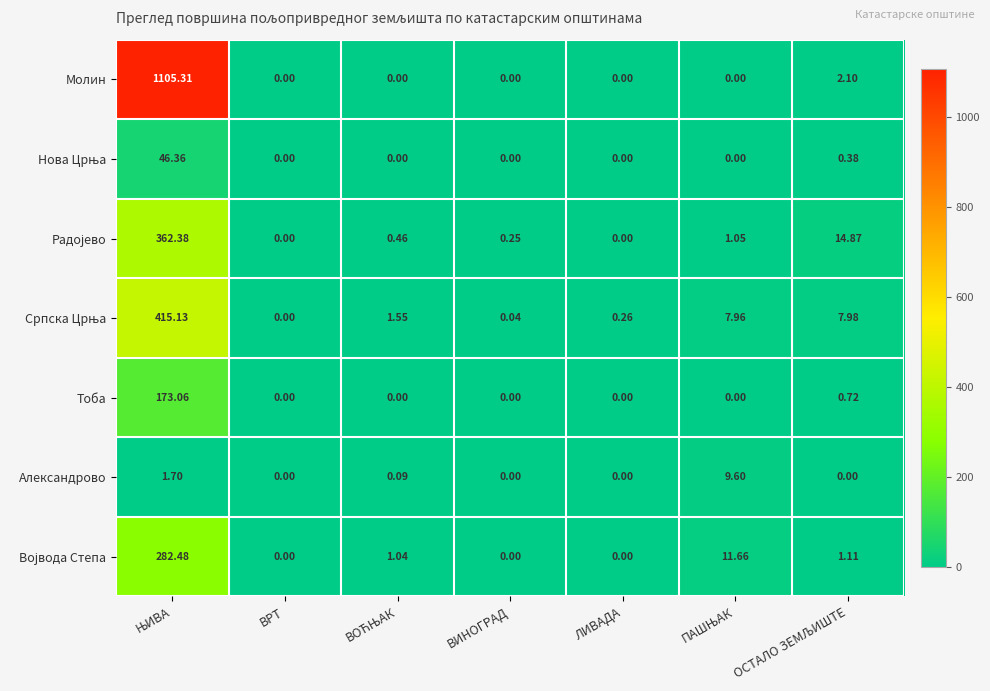

Which series has the largest total across all categories?

Молин